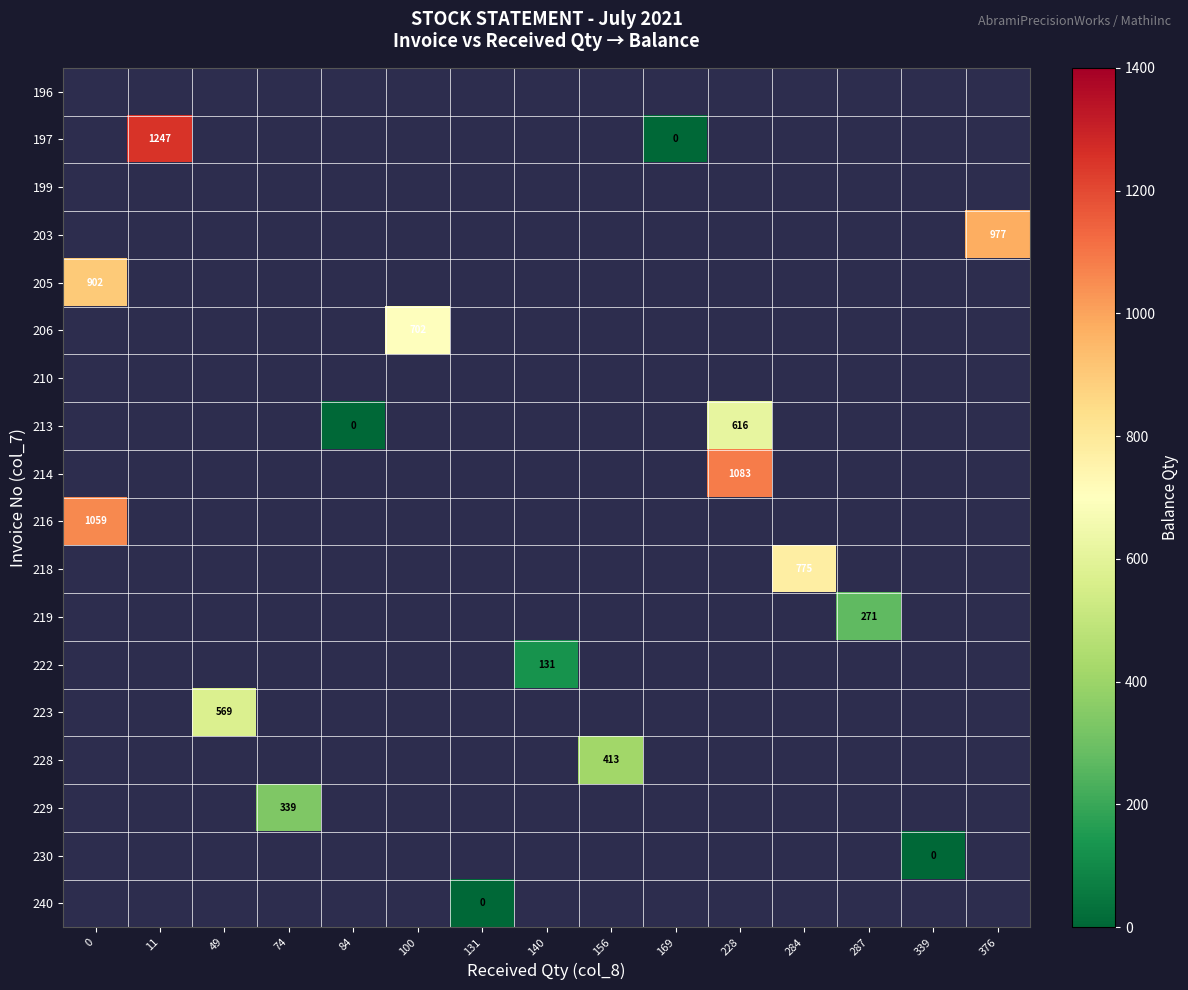

At which category does the chart reach its minimum across all series?

169